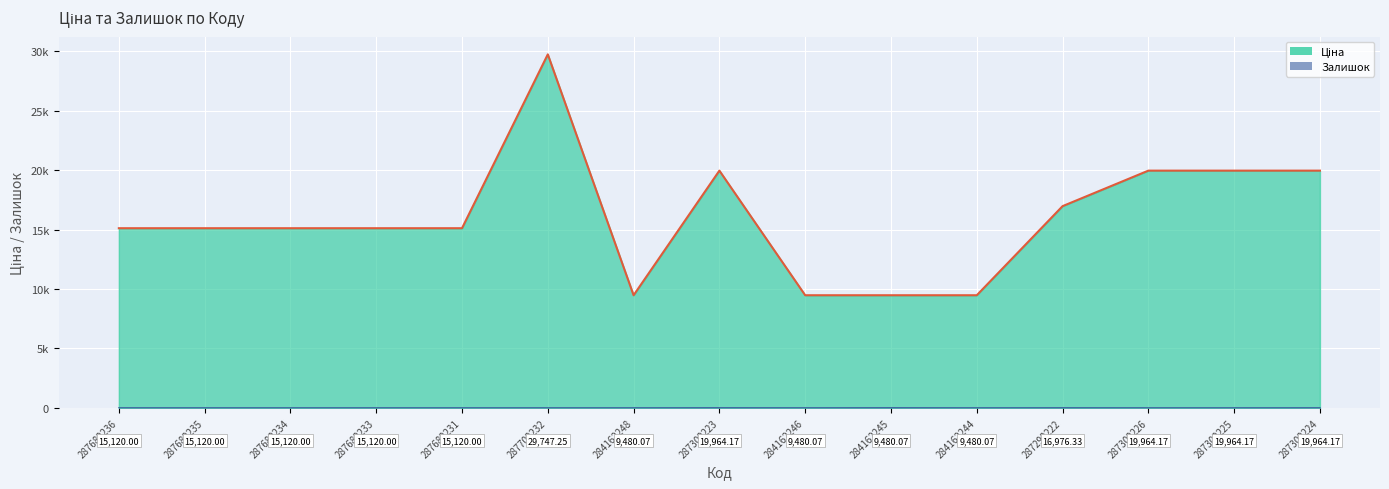

What value does the Ціна series have at 284162245?

9480.1